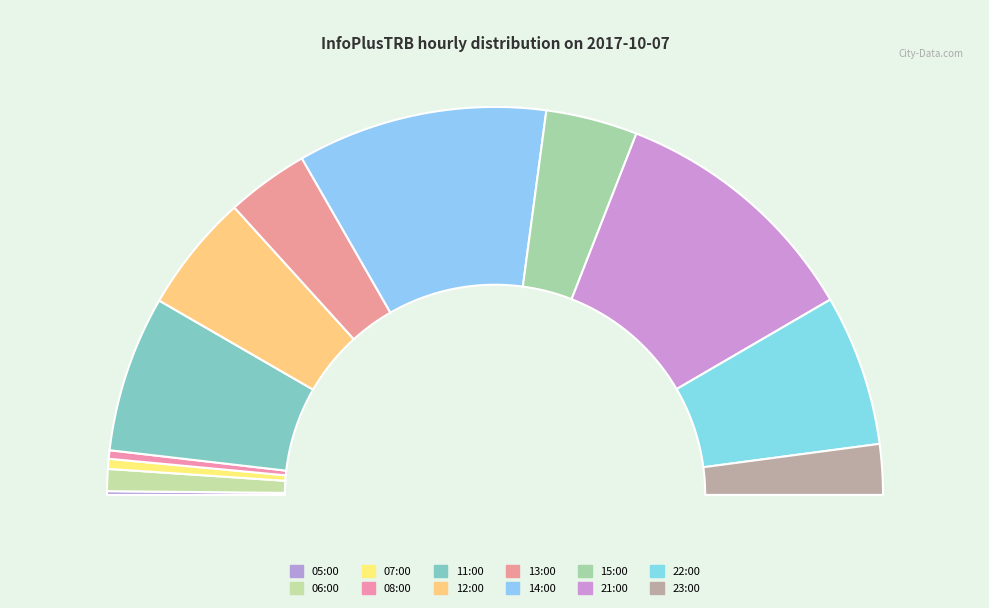

To the nearest percent, what is the combined percentage of 21:00 and 05:00?

22%